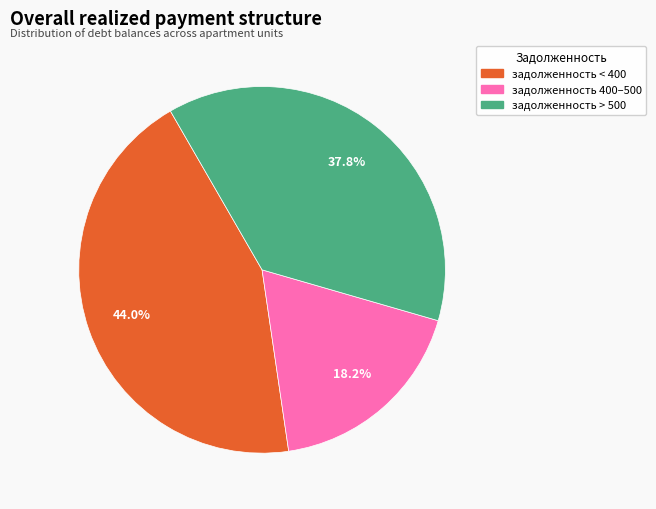

Does any single category account for the majority?

No